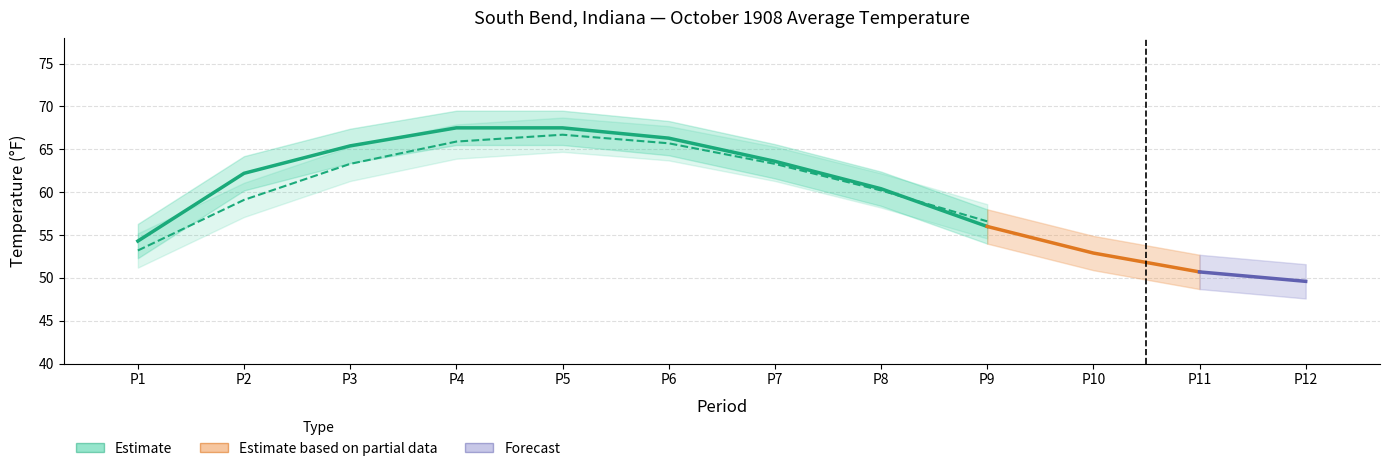

Read the Value value at 2.

62.2